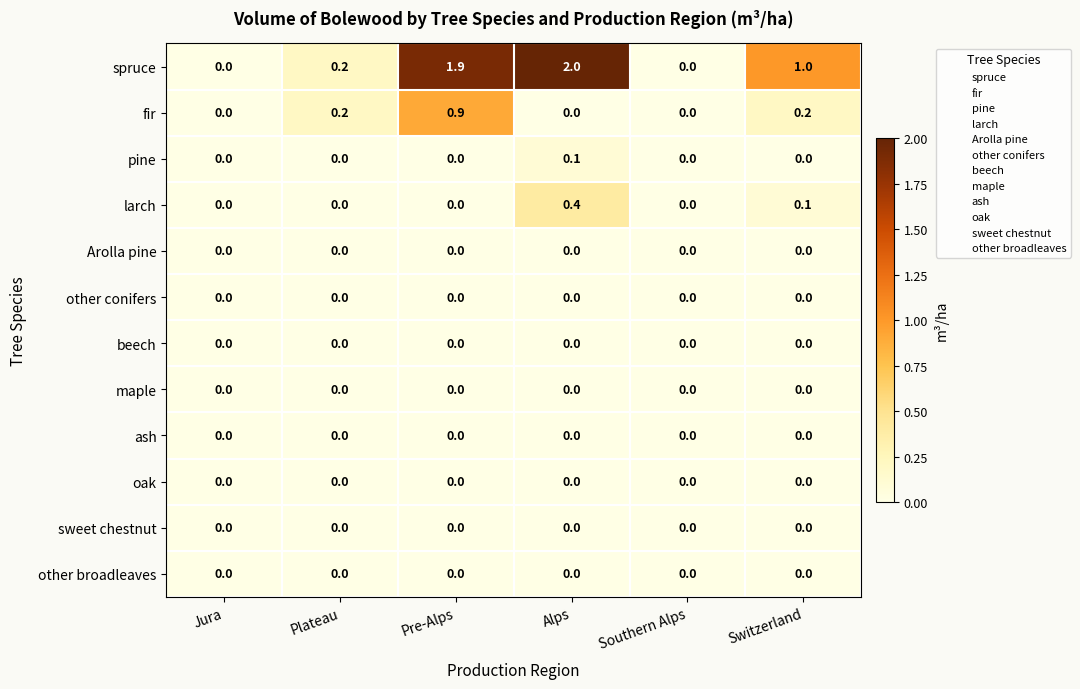

At which label is spruce closest to 1?

Switzerland